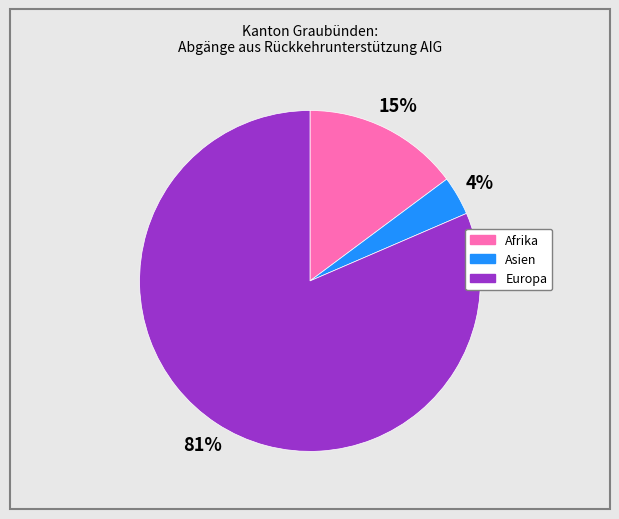

Which has a higher value, Europa or Asien?

Europa